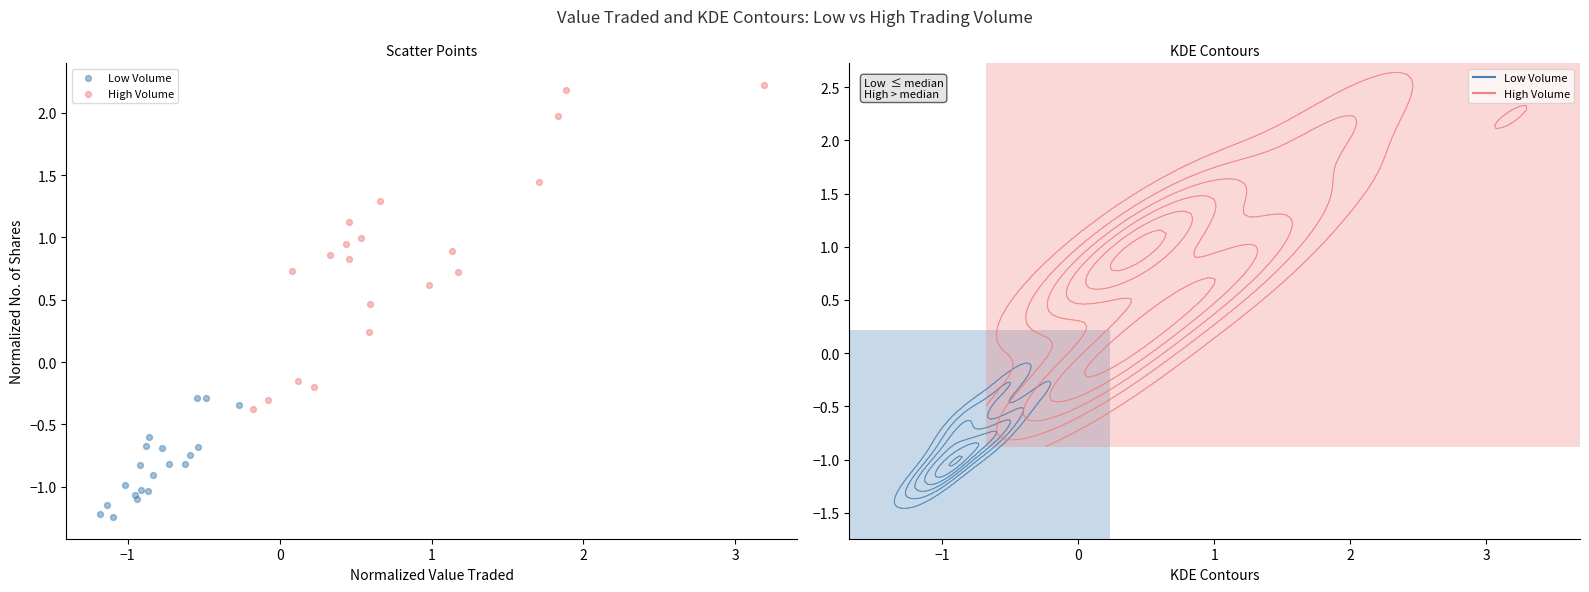

Which series has the widest spread of Y values?

High Volume